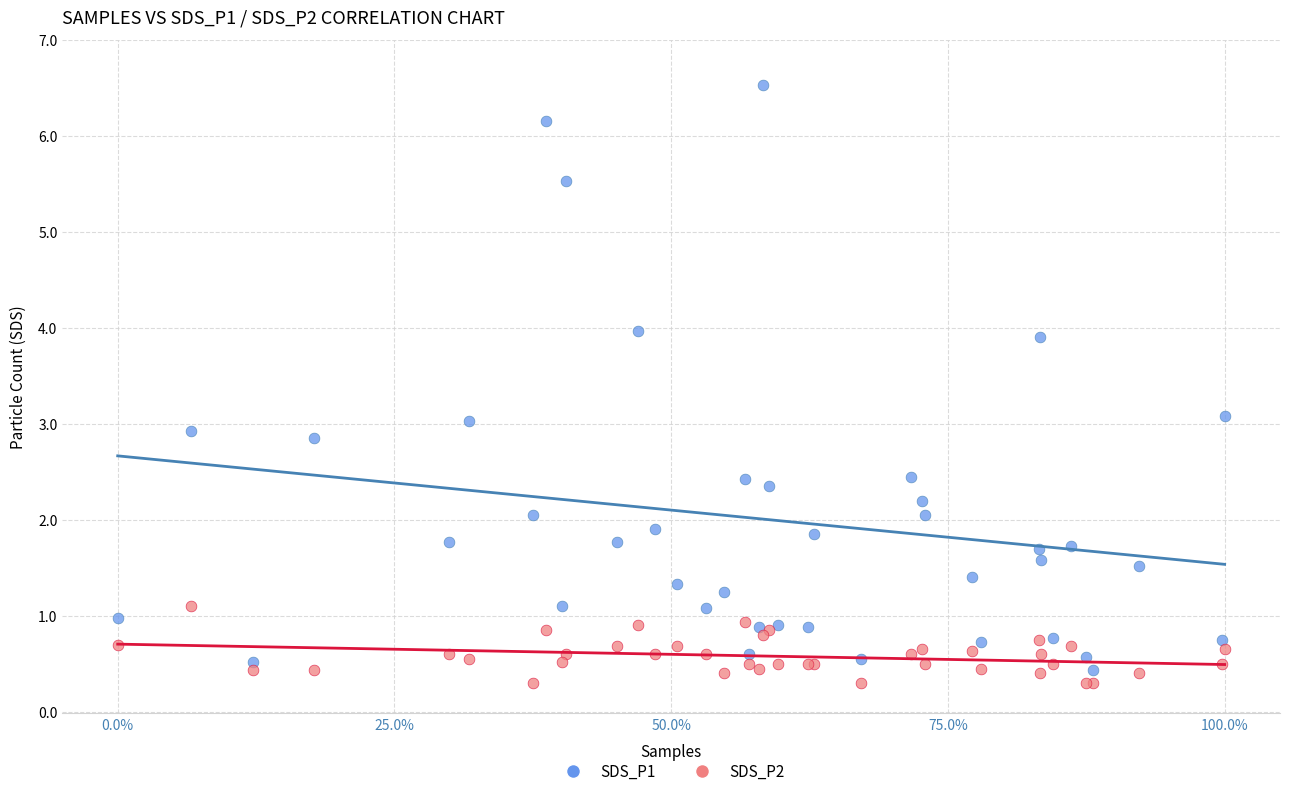

What is the X range (max minus min) for the scatter plot?

1.0